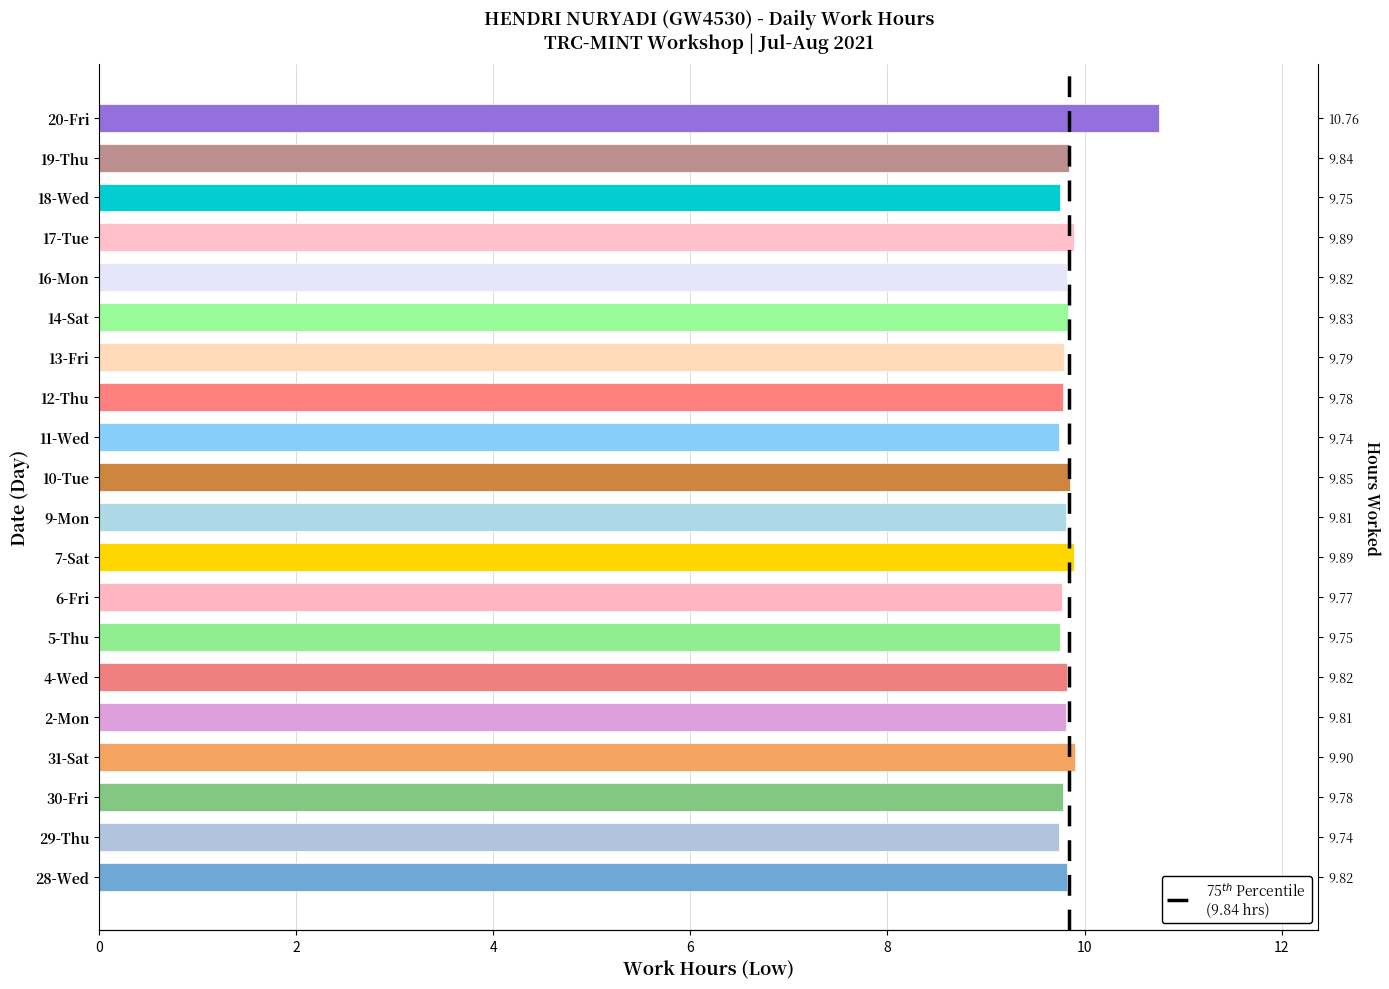

Reading left to right, list all the values displayed in this chart.

28-Wed=9.8	29-Thu=9.7	30-Fri=9.8	31-Sat=9.9	2-Mon=9.8	4-Wed=9.8	5-Thu=9.8	6-Fri=9.8	7-Sat=9.9	9-Mon=9.8	10-Tue=9.8	11-Wed=9.7	12-Thu=9.8	13-Fri=9.8	14-Sat=9.8	16-Mon=9.8	17-Tue=9.9	18-Wed=9.8	19-Thu=9.8	20-Fri=10.8